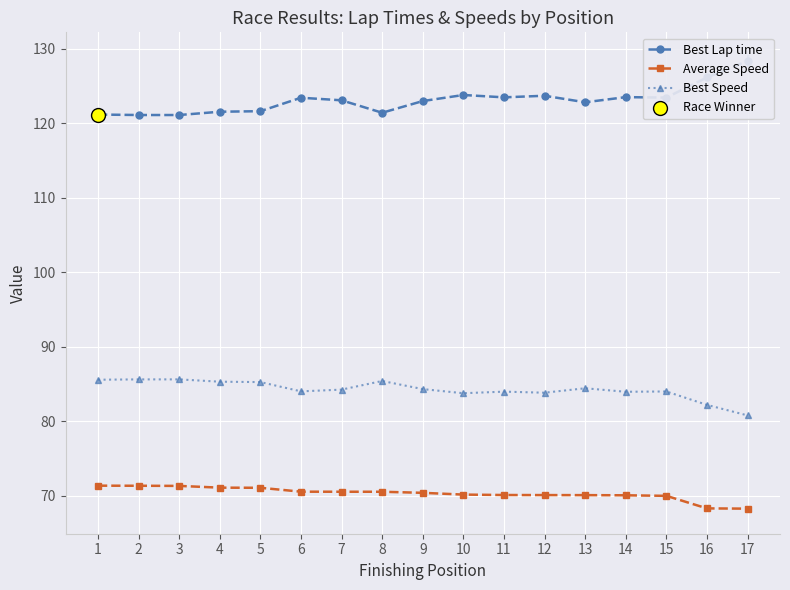

Which series has the largest total across all categories?

Best Lap time